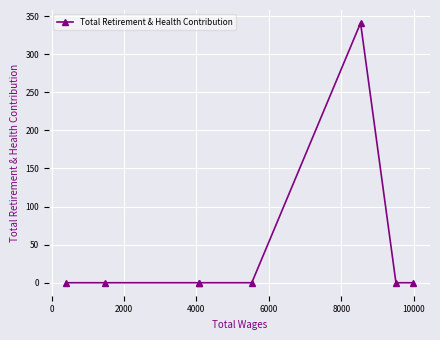

What is the difference between the maximum and second lowest values?

341